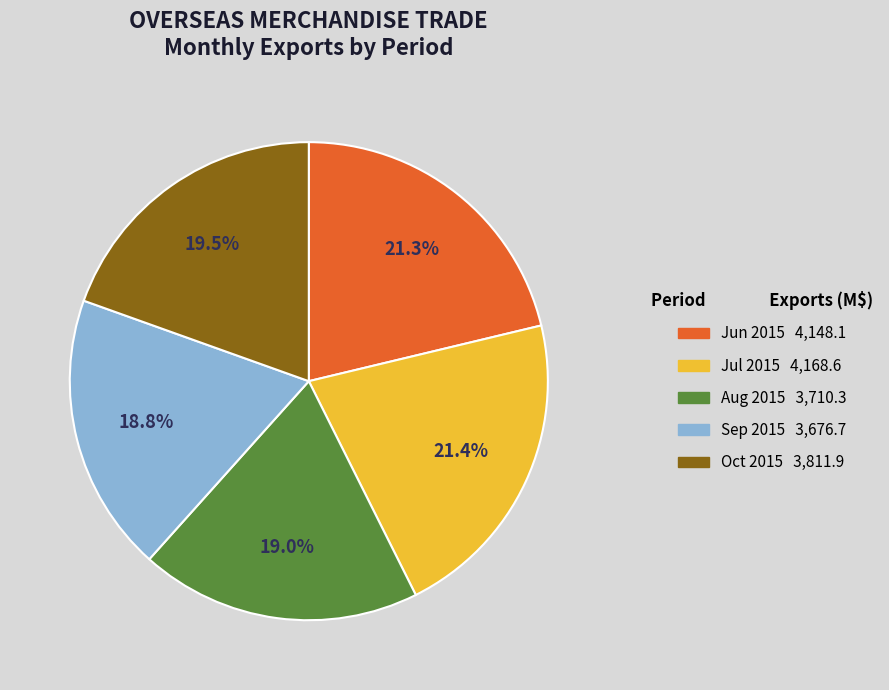

Is there any slice that represents more than half of the pie?

No